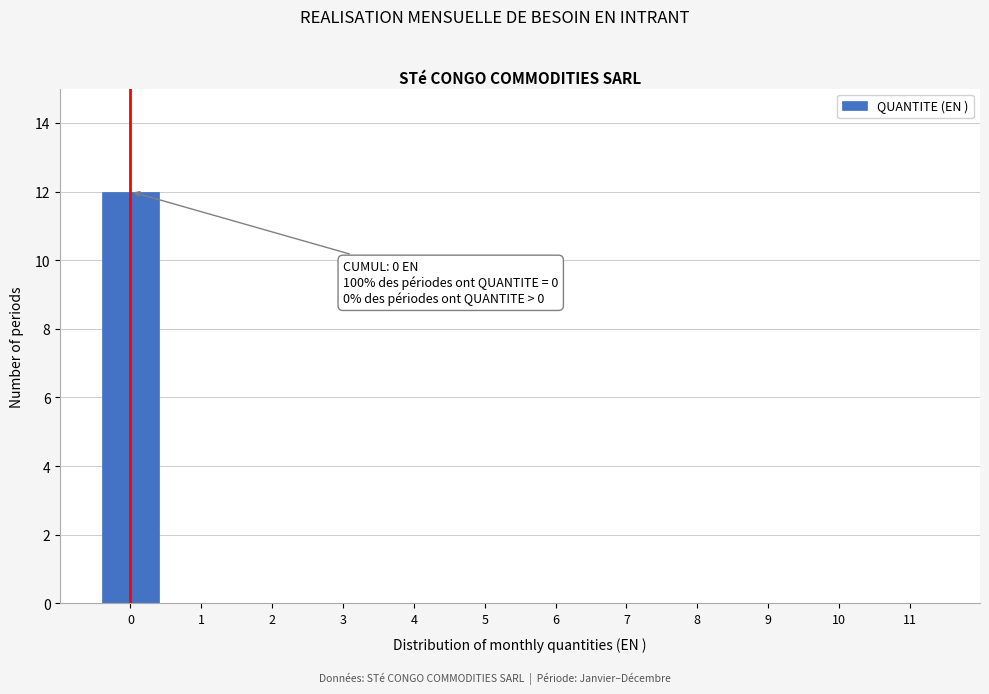

Reading left to right, list all the values displayed in this chart.

0=12	1=0	2=0	3=0	4=0	5=0	6=0	7=0	8=0	9=0	10=0	11=0